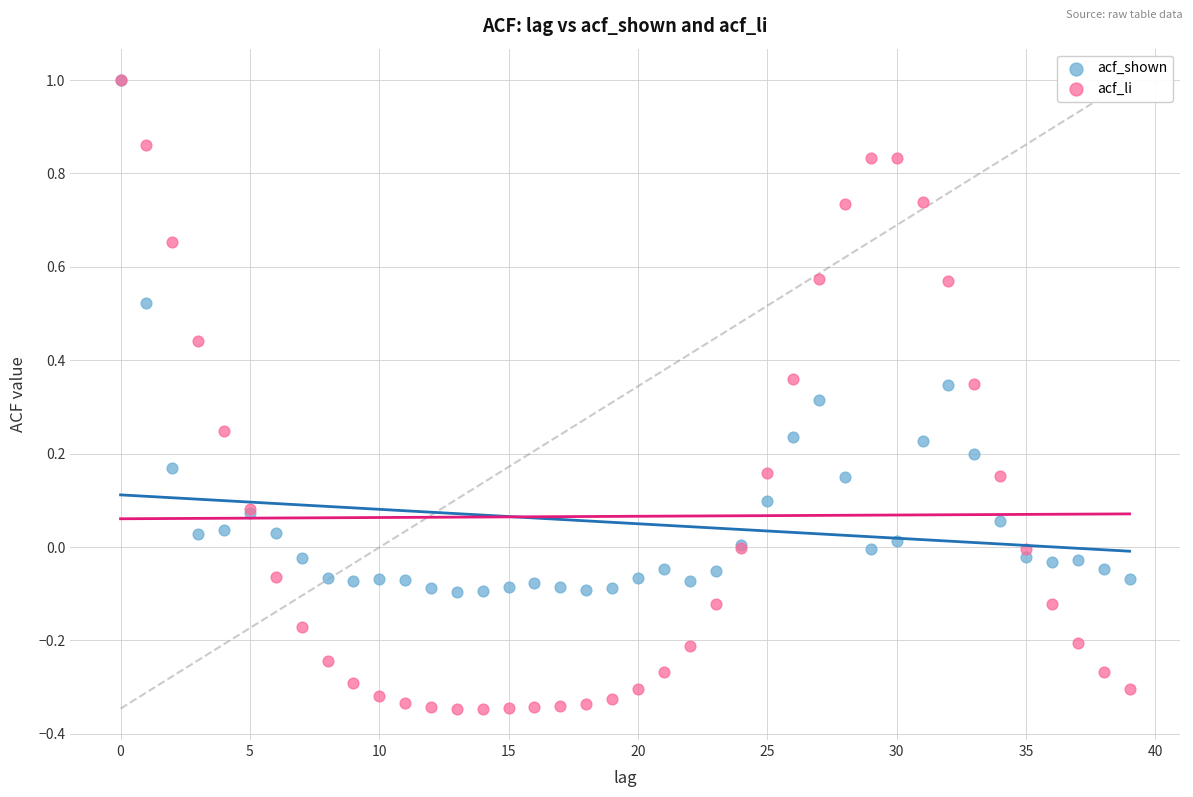

Which series contains the lowest Y value?

acf_li